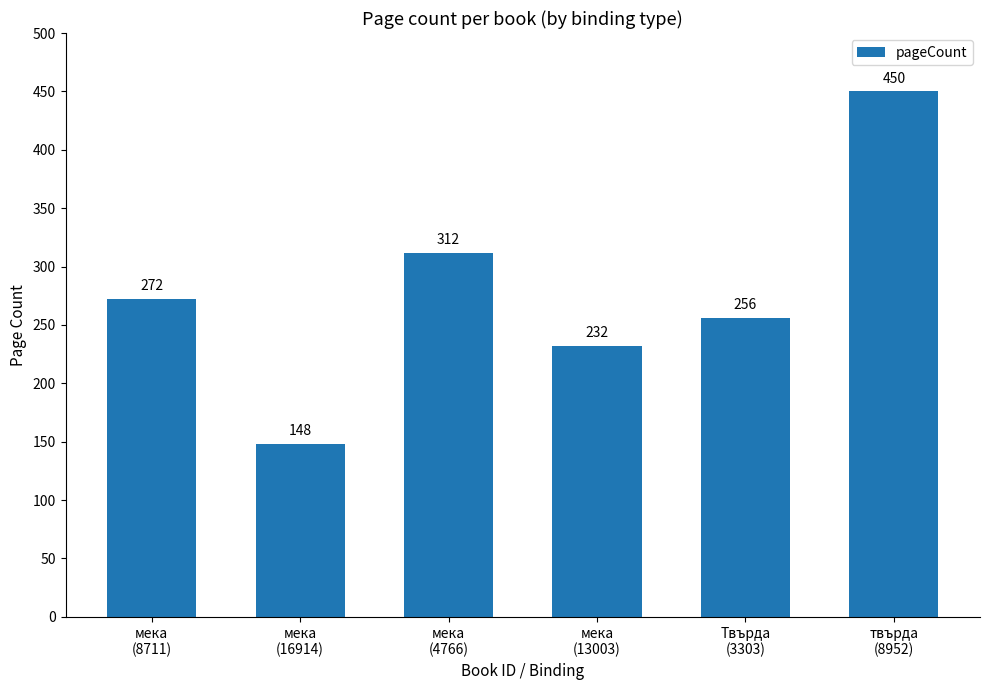

Rank the categories by value from lowest to highest.

мека
(16914), мека
(13003), Твърда
(3303), мека
(8711), мека
(4766), твърда
(8952)